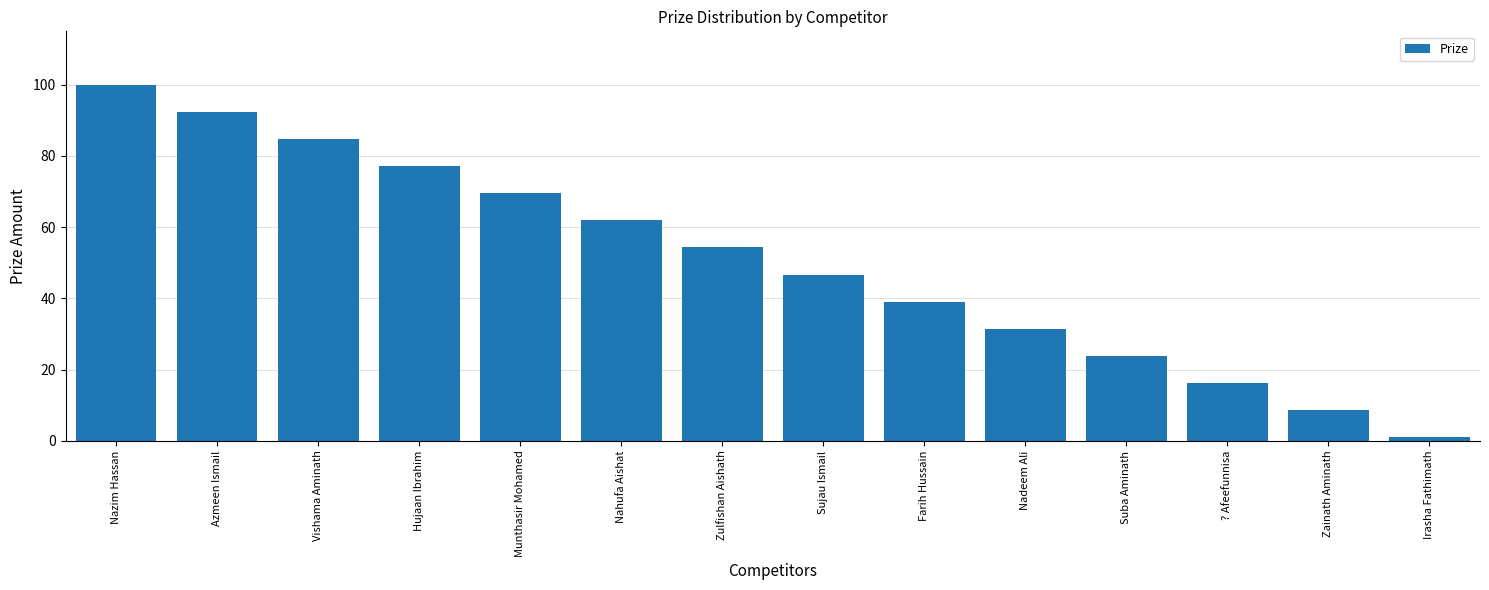

What is the label of the 7th bar from the left?

Zulfishan Aishath